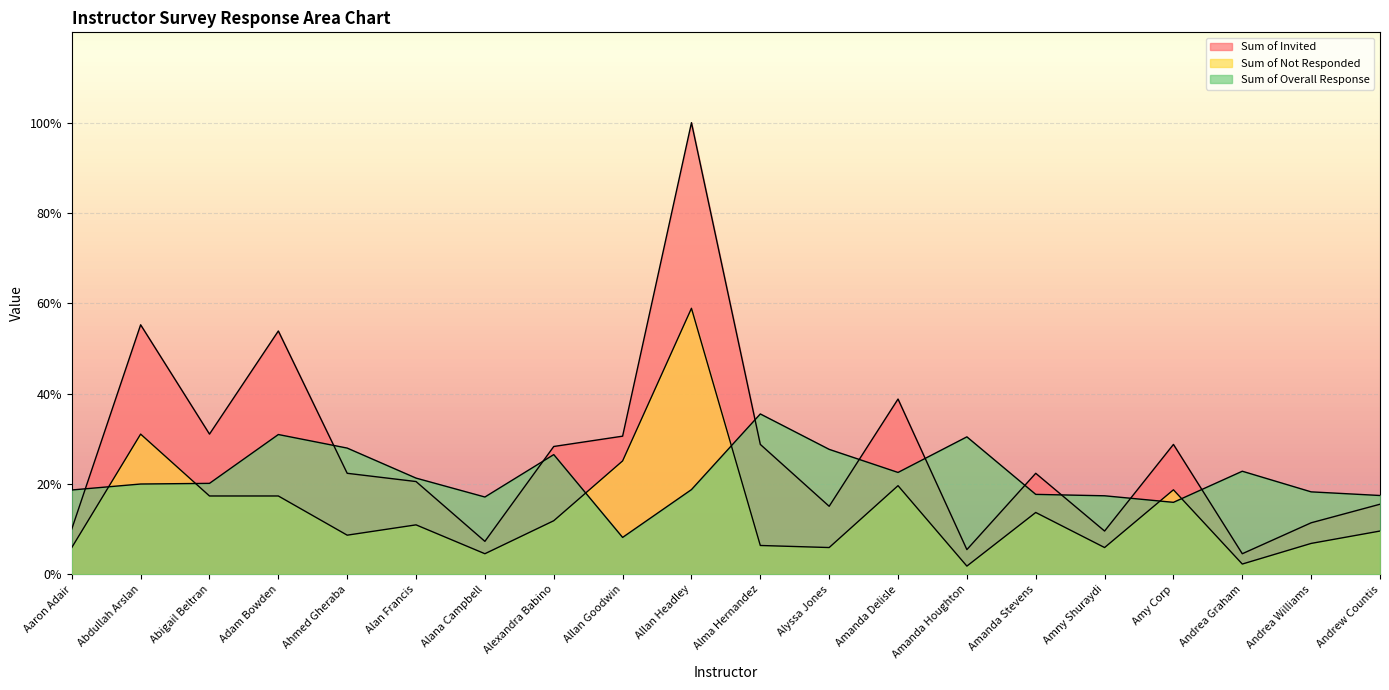

Is the value of Sum of Invited at Andrew Countis greater than the value of Sum of Not Responded at Andrea Williams?

Yes